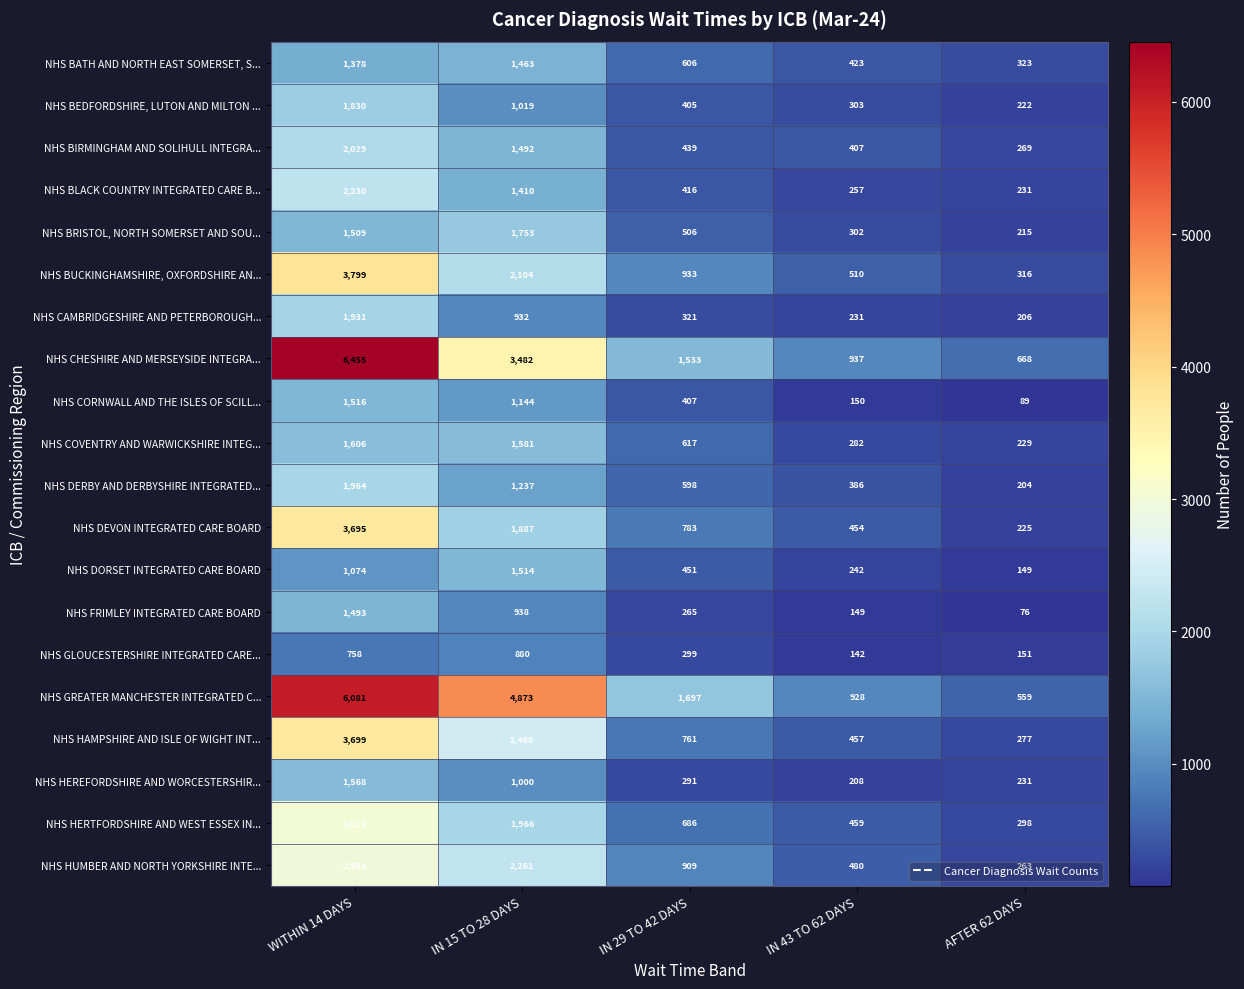

Which series changed the most between IN 15 TO 28 DAYS and AFTER 62 DAYS?

NHS GREATER MANCHESTER INTEGRATED C...